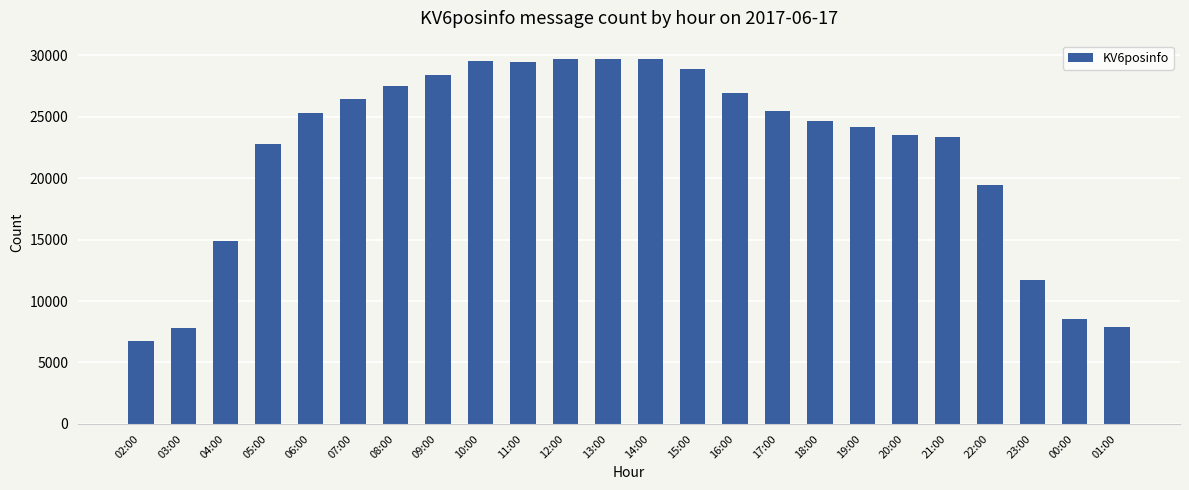

Is it true that the value at 19:00 is 6899?

False